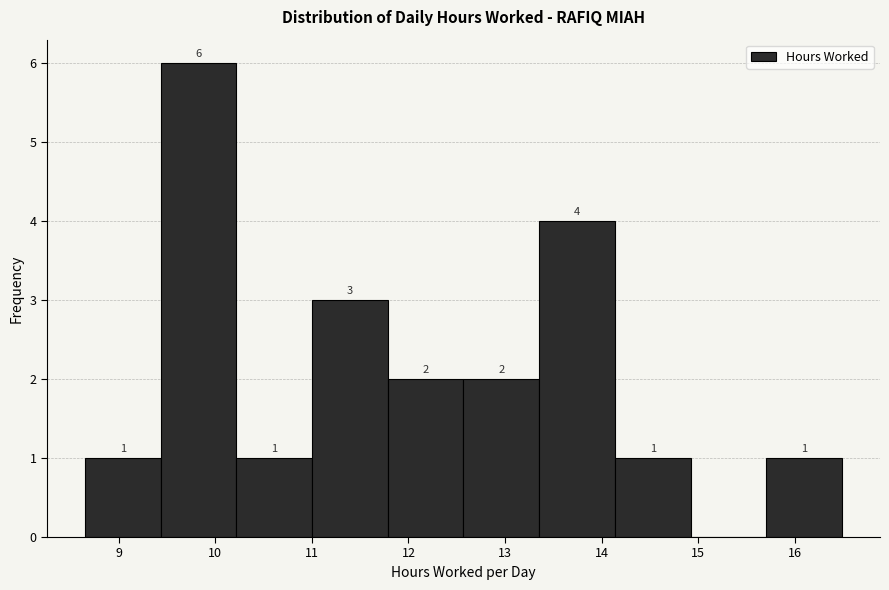

Over which range of the x-axis is the bar tallest?

9.4 to 10.2